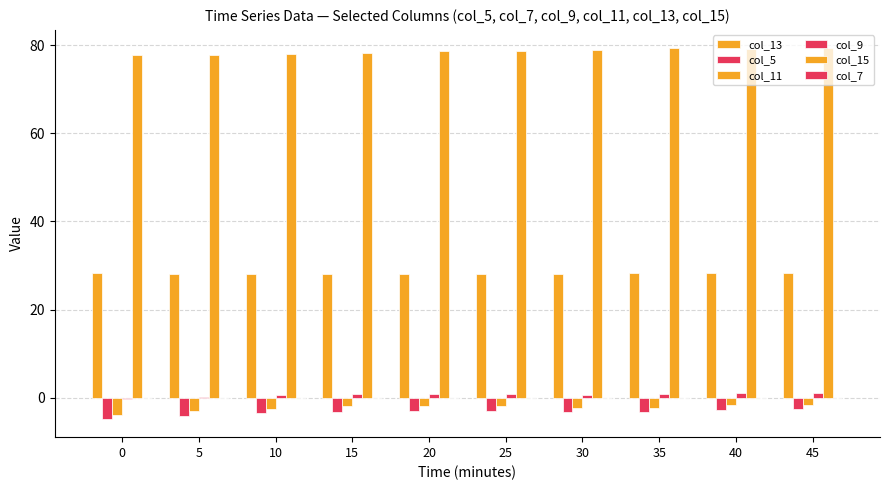

Rank the categories by col_9 value from lowest to highest.

0, 5, 10, 30, 25, 15, 20, 35, 45, 40